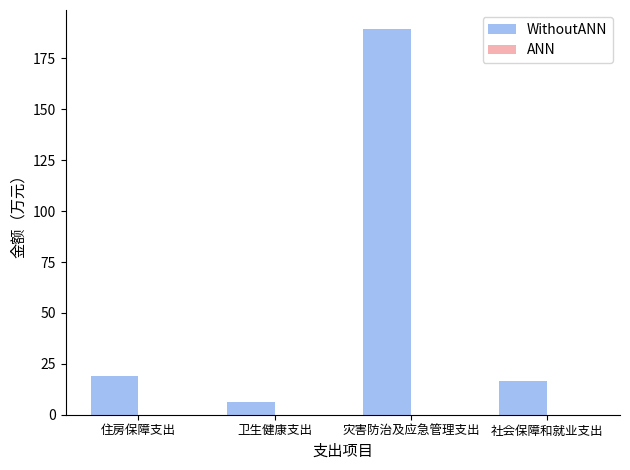

What is the value of the 2nd bar from the left?

6.2